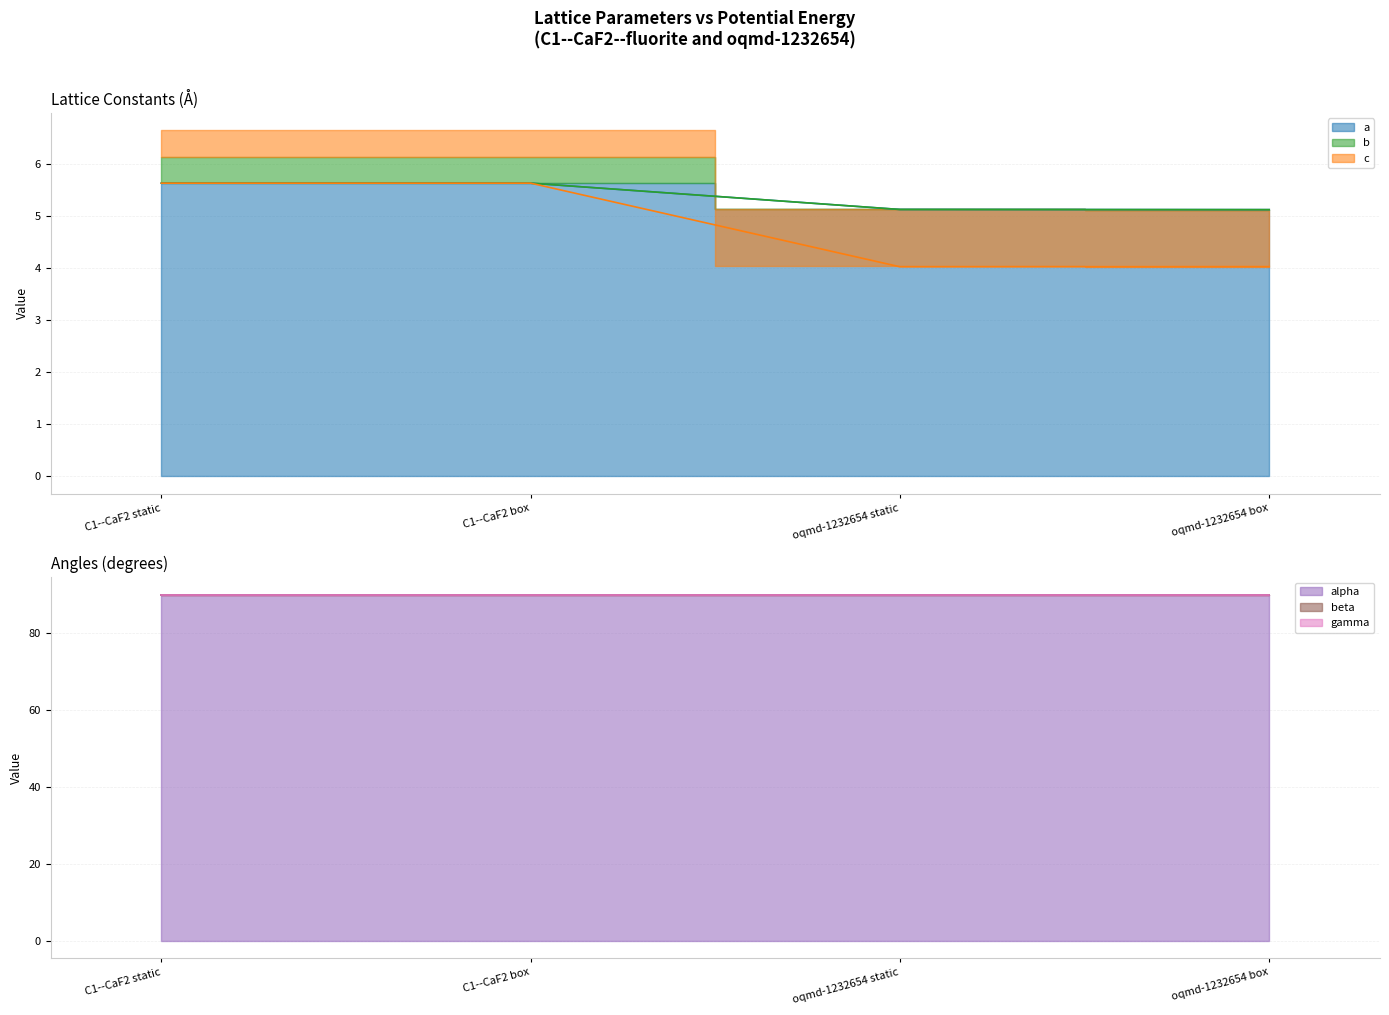

What position from the right is C1--CaF2 static?

4